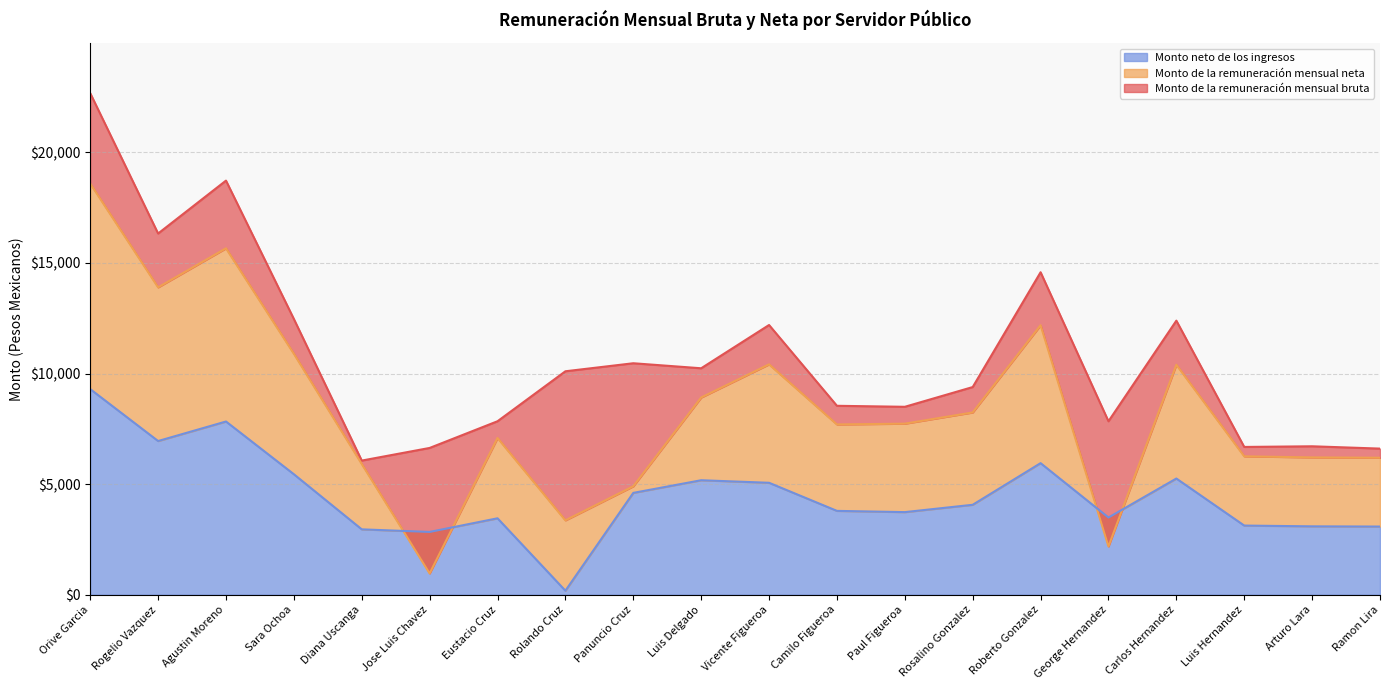

How many interior local valleys does the Monto de la remuneración mensual neta series have?

5